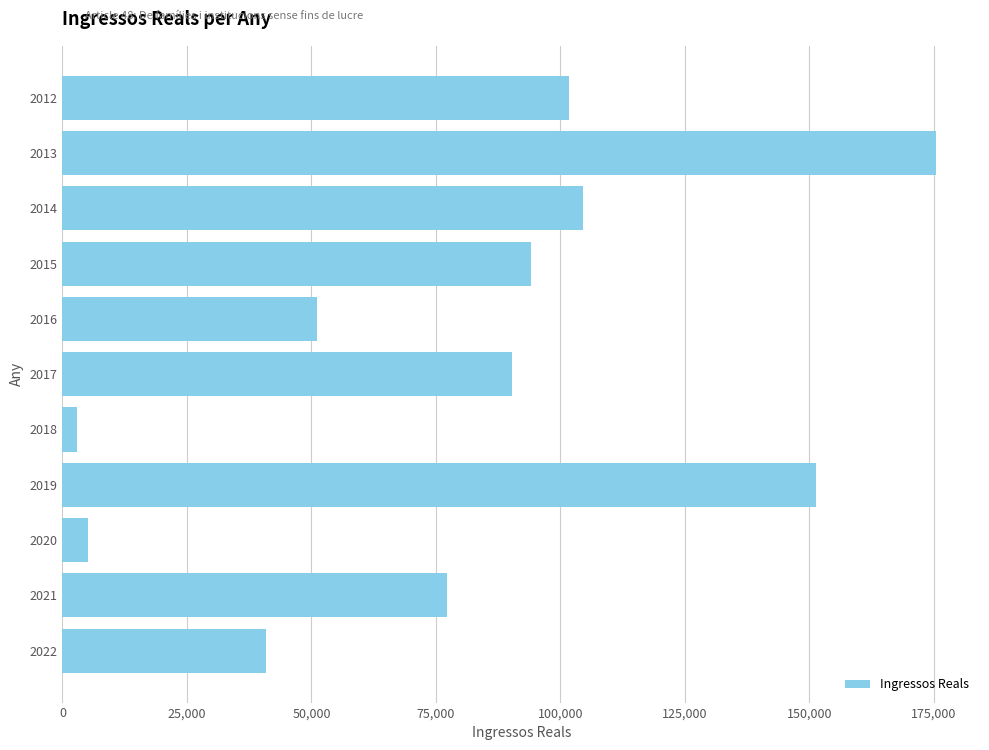

List the labels in order of value, smallest first.

2018, 2020, 2022, 2016, 2021, 2017, 2015, 2012, 2014, 2019, 2013